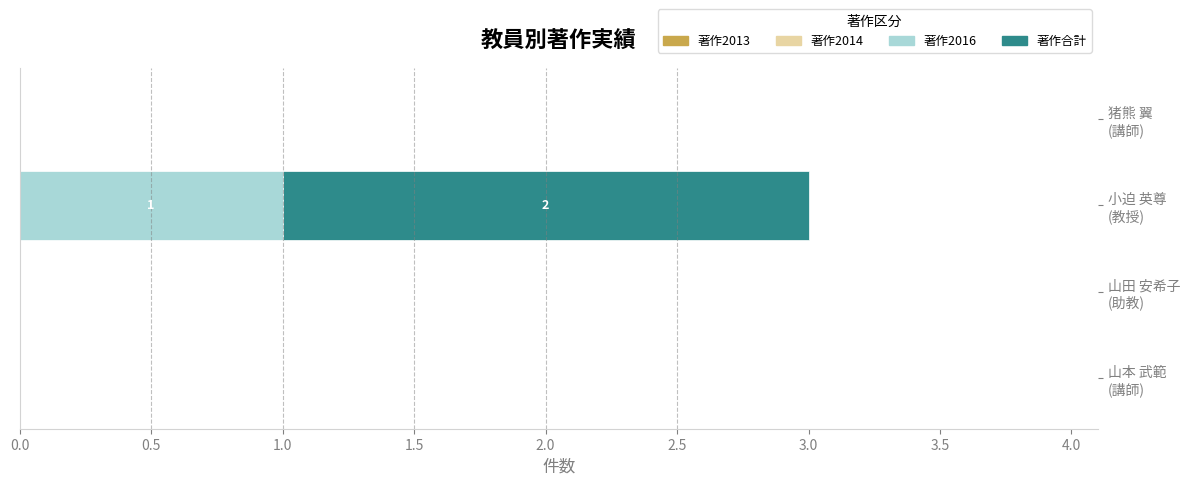

At which category is the sum across all series the highest?

小迫 英尊
(教授)